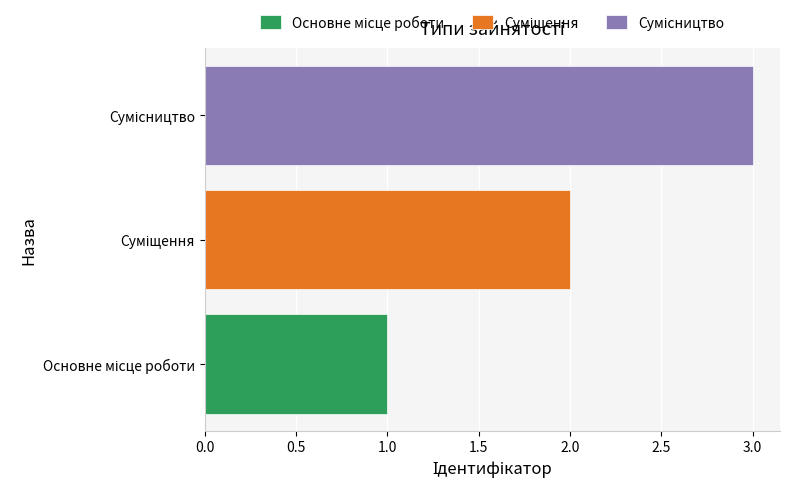

What is the sum of all values?

6